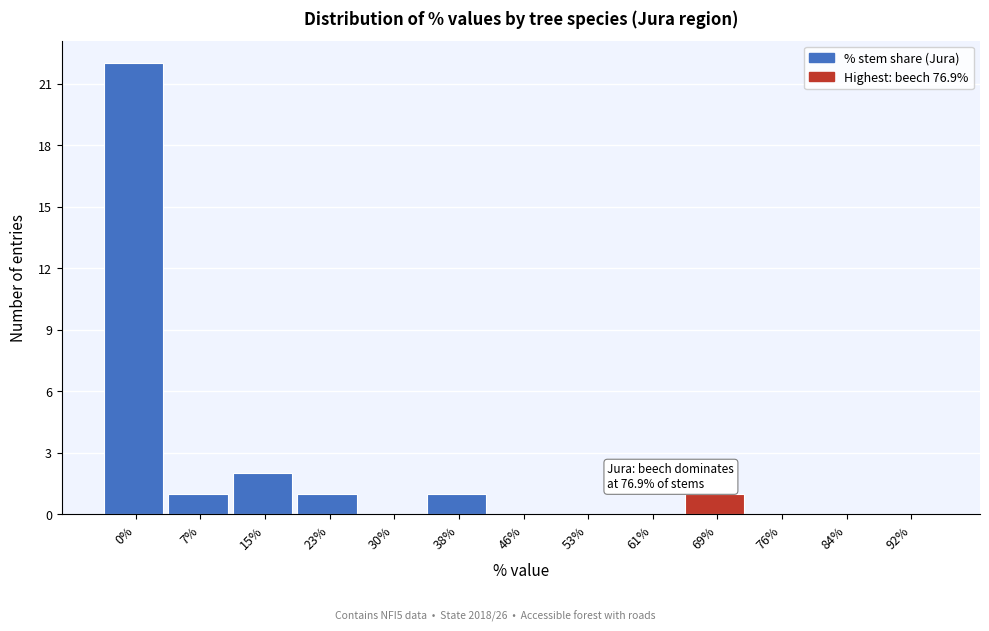

Reading left to right, list all the values displayed in this chart.

0%=22	7%=1	15%=2	23%=1	30%=0	38%=1	46%=0	53%=0	61%=0	69%=1	76%=0	84%=0	92%=0